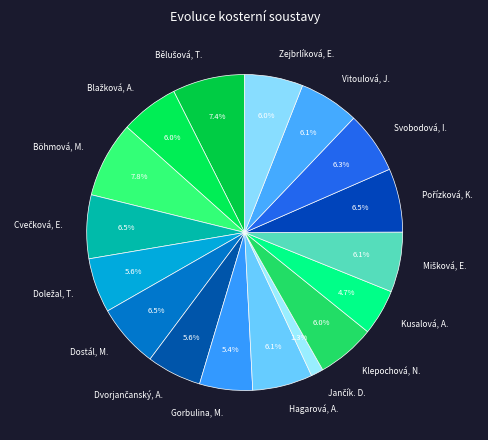

How many segments does this pie chart have?

17